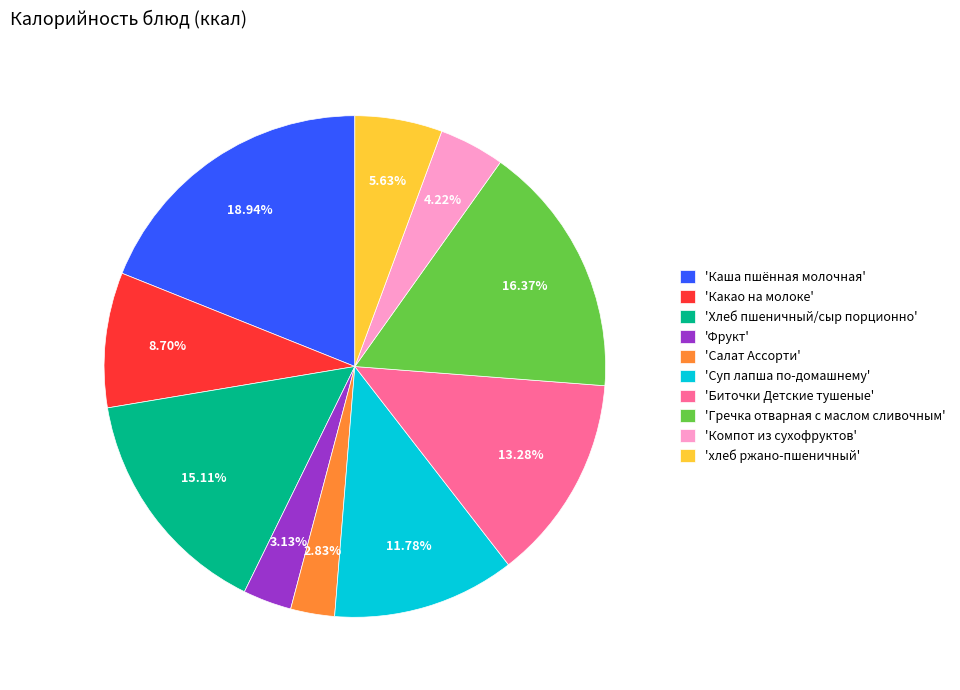

How many segments does this pie chart have?

10